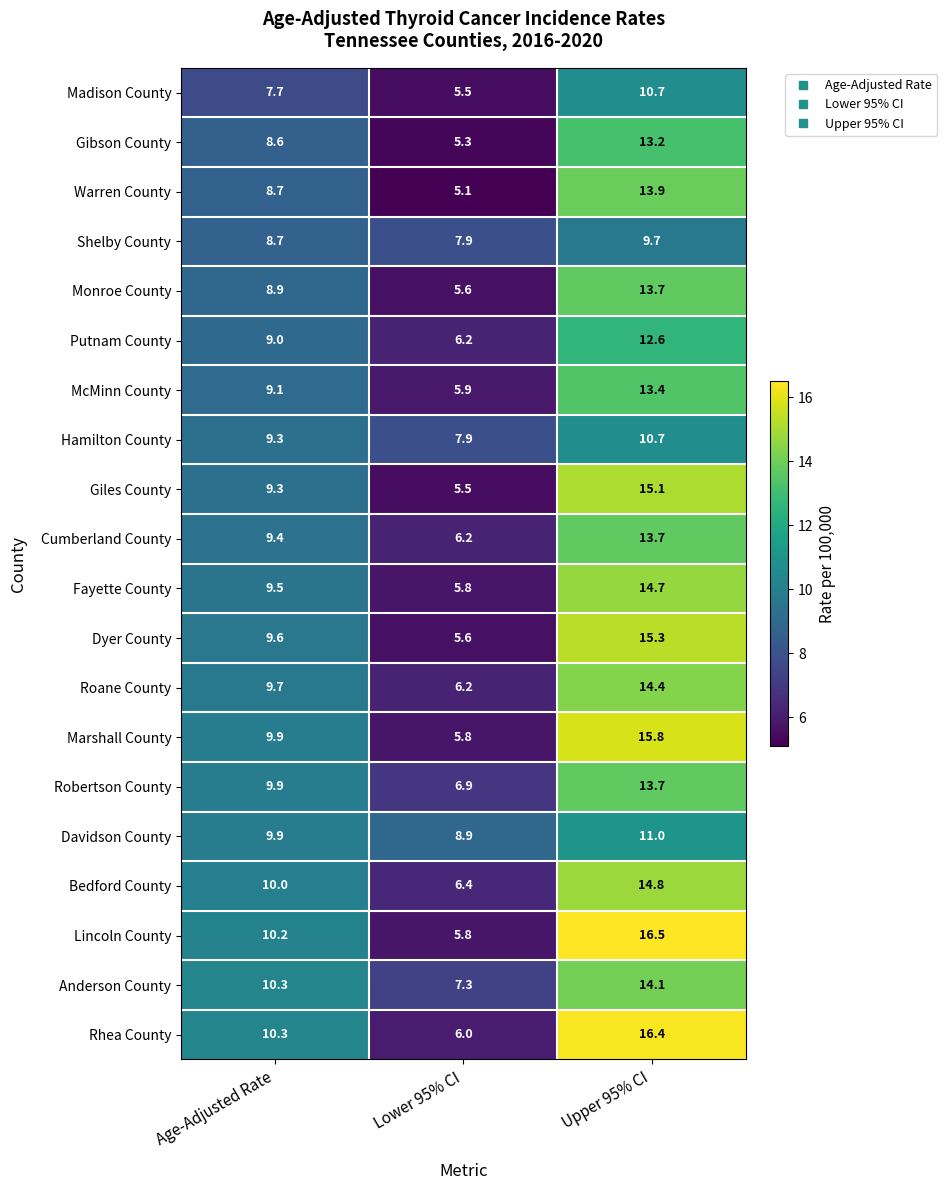

Rank the categories by Cumberland County value from highest to lowest.

Upper 95% CI, Age-Adjusted Rate, Lower 95% CI